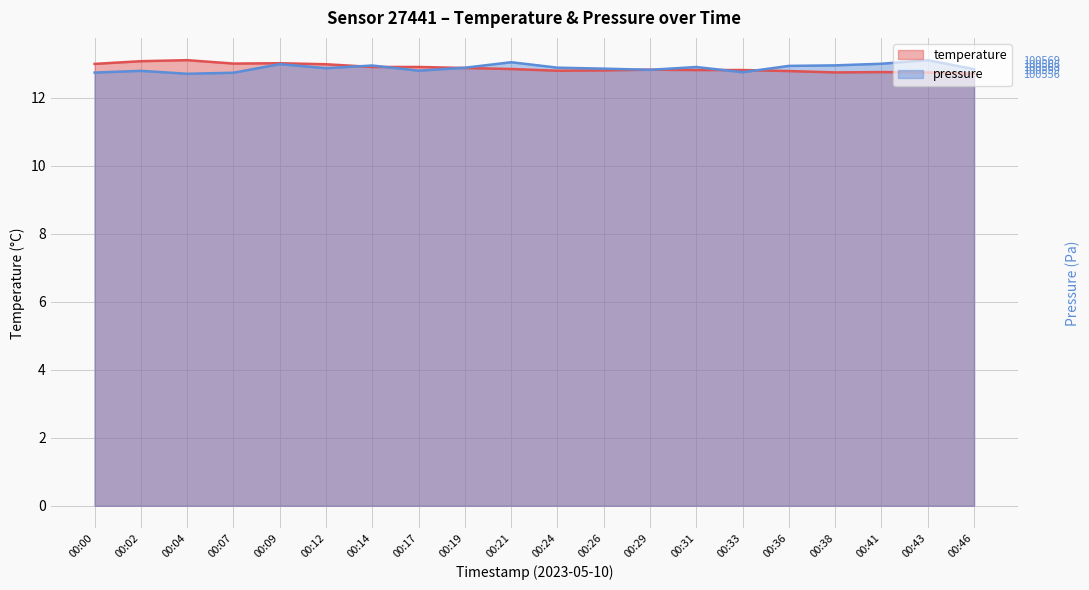

At which category is the sum across all series the highest?

00:09